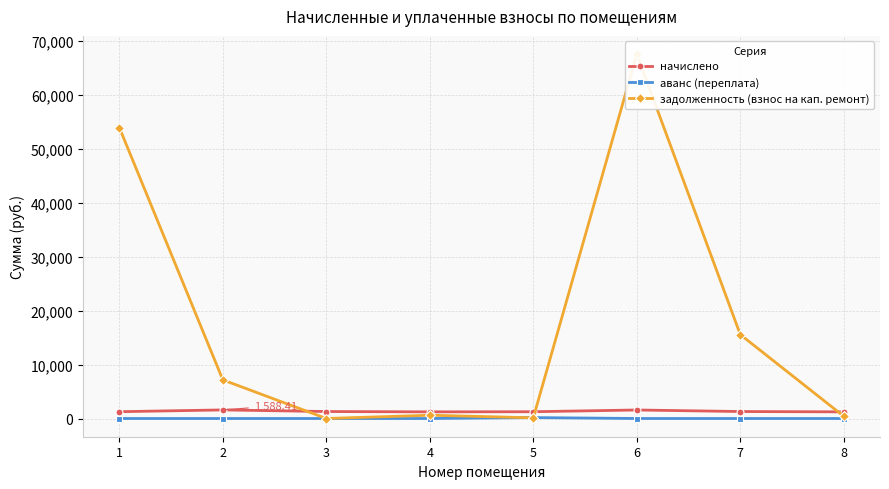

What is the total value across all series at 1?

55141.2